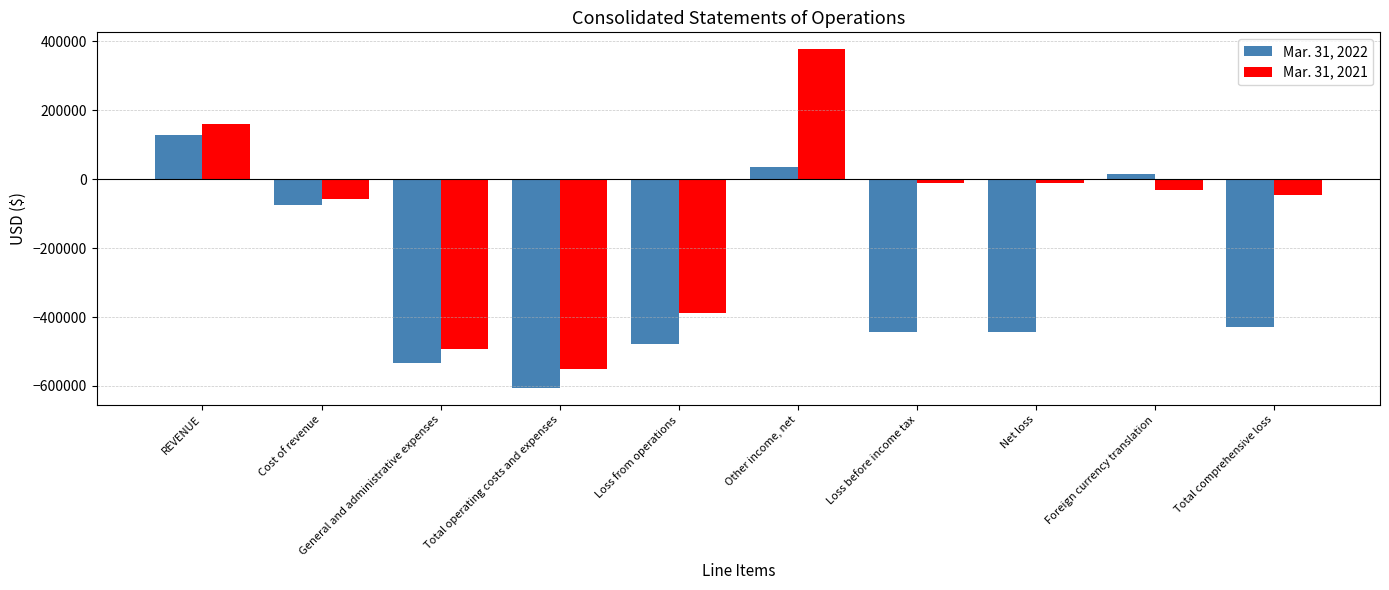

List the series in order of their peak value, highest first.

Mar. 31, 2021, Mar. 31, 2022